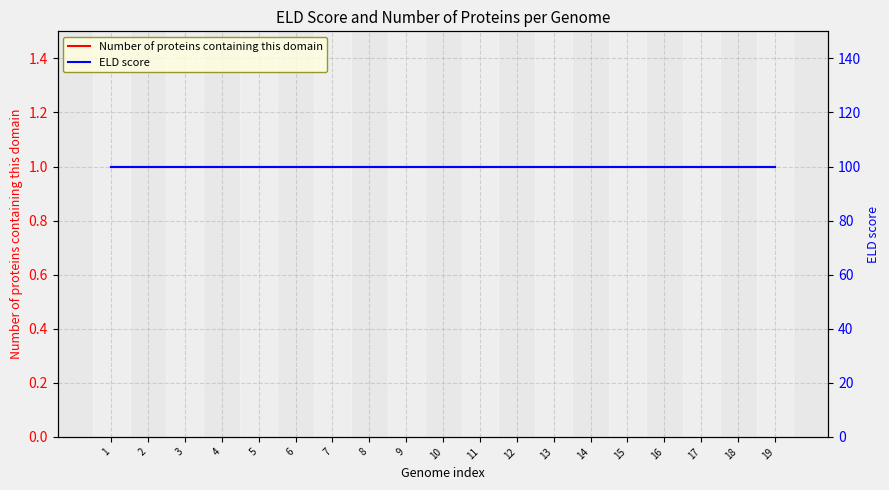

At how many categories does at least one series exceed 74?

19